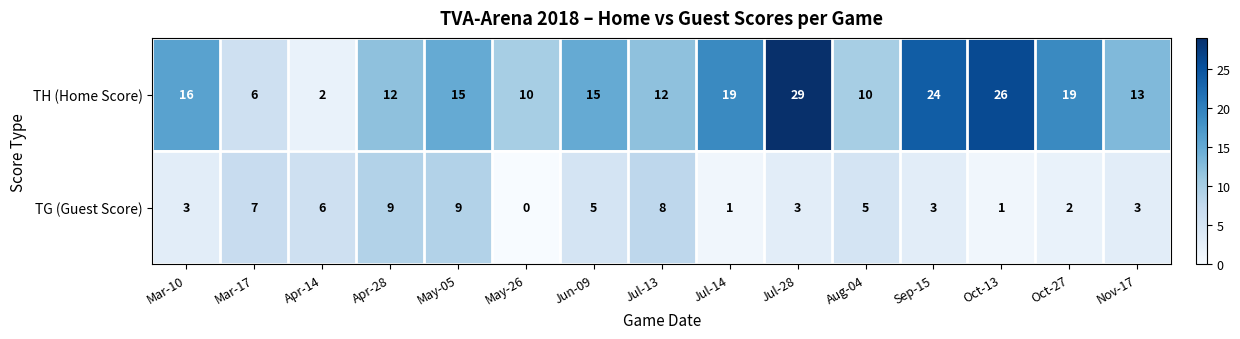

At which category does the chart reach its minimum across all series?

May-26